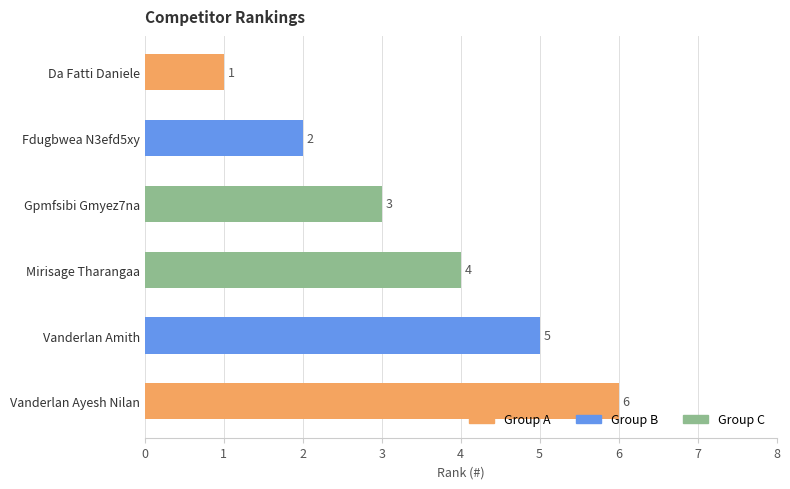

Reading top to bottom, what are all the values shown in this chart?

Da Fatti Daniele=1	Fdugbwea N3efd5xy=2	Gpmfsibi Gmyez7na=3	Mirisage Tharangaa=4	Vanderlan Amith=5	Vanderlan Ayesh Nilan=6